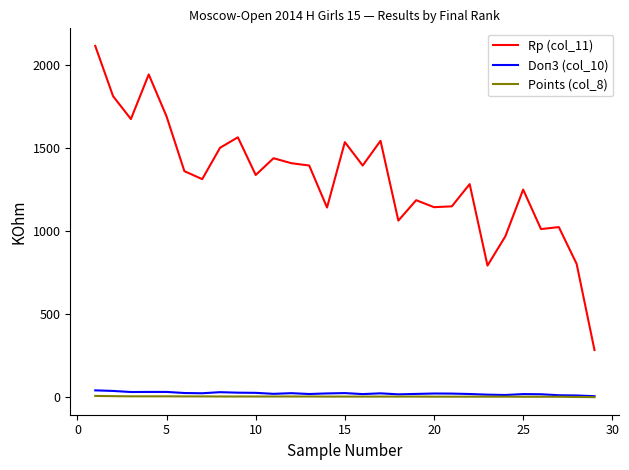

How many series are shown in this chart?

3